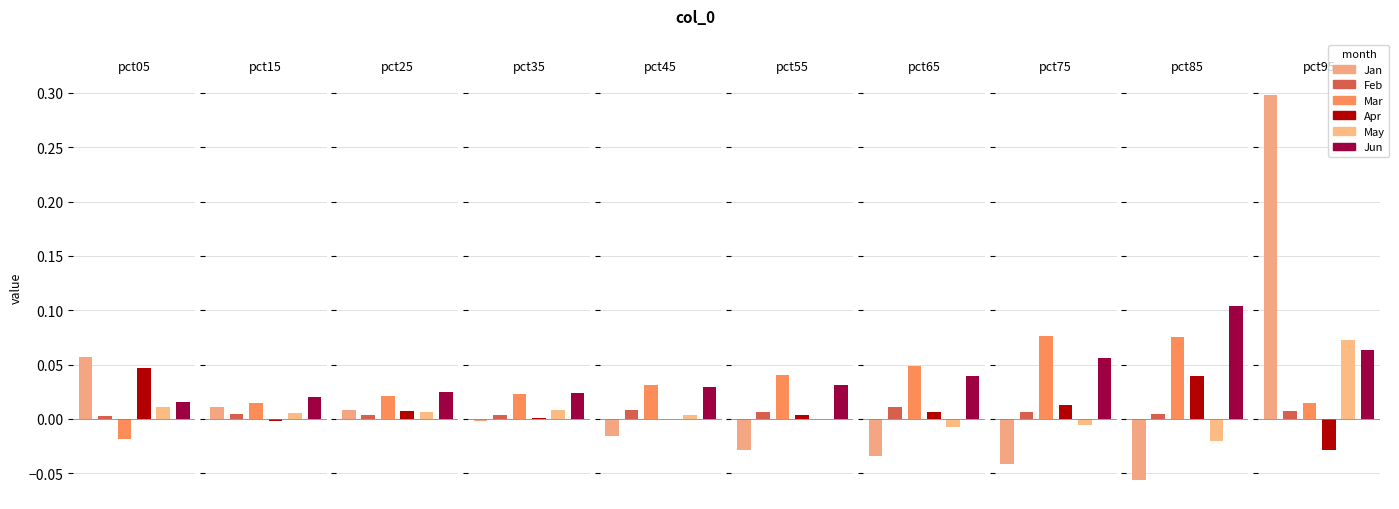

List the series in order of their peak value, lowest first.

Feb, Apr, May, Mar, Jun, Jan